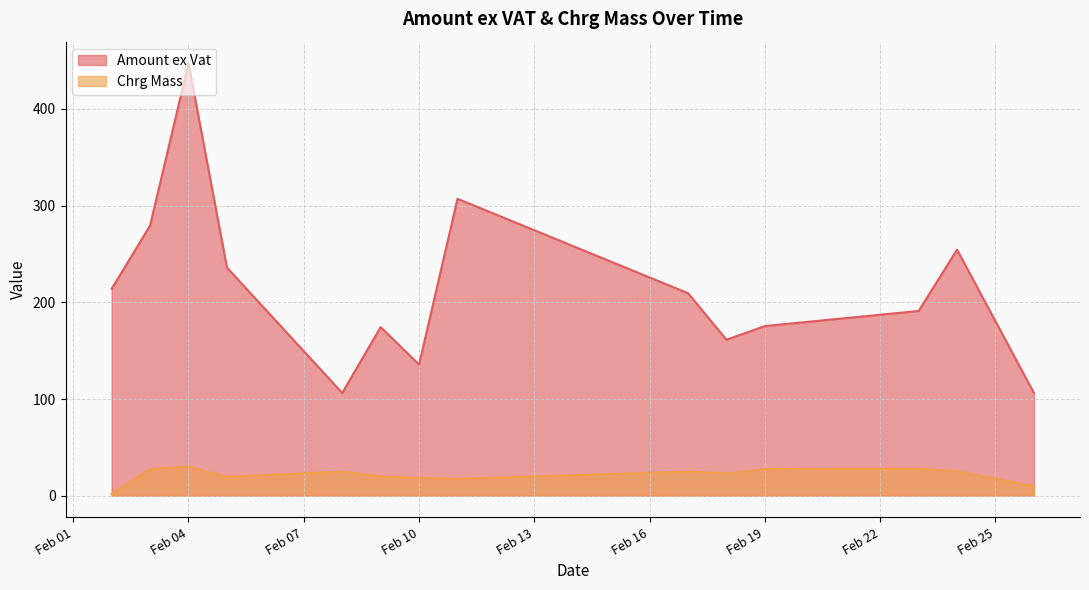

Does the chart display data point markers on the line(s)?

No